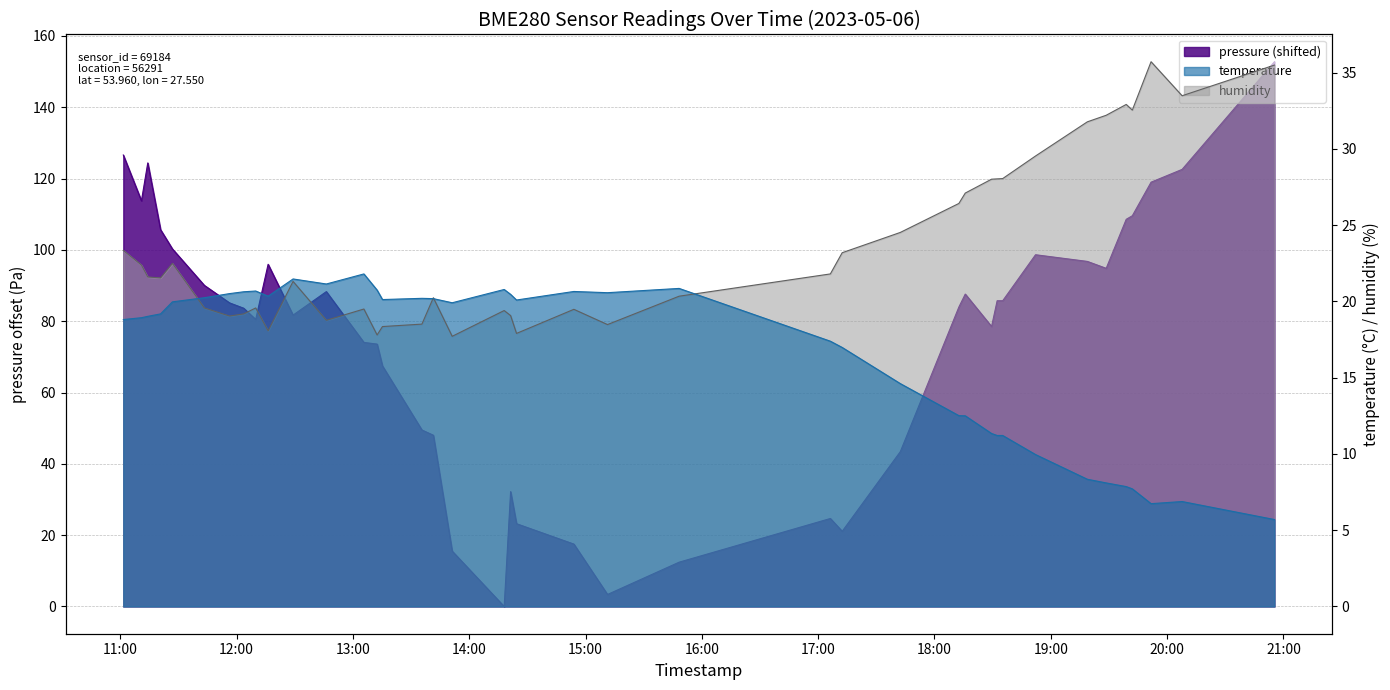

Count the number of data series in this chart.

3